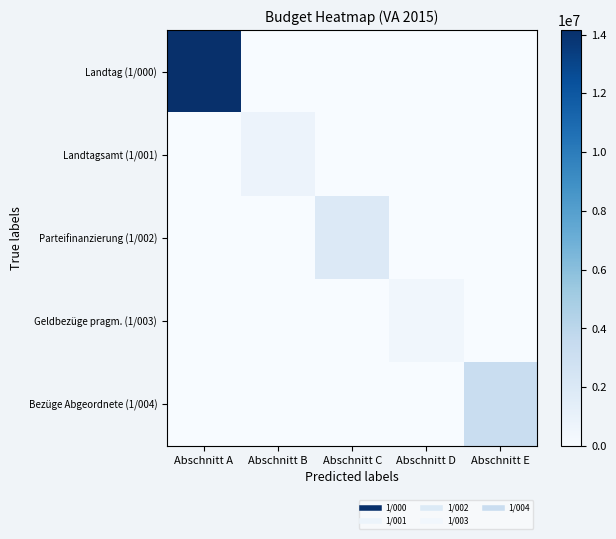

Which has a higher value, Abschnitt E or Abschnitt C?

Abschnitt E